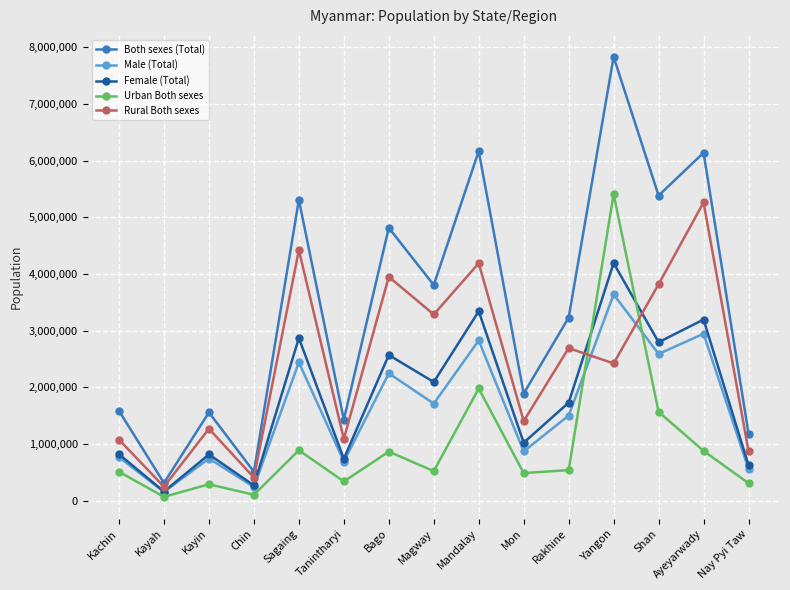

Which series has the largest range (max minus min)?

Both sexes (Total)